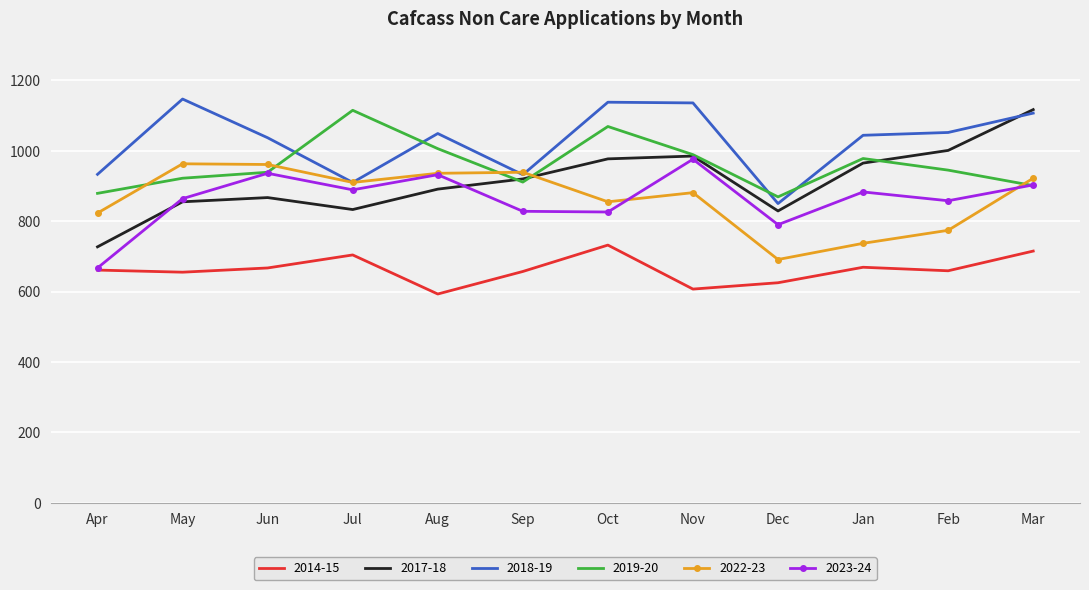

What is the maximum value for 2022-23?

963